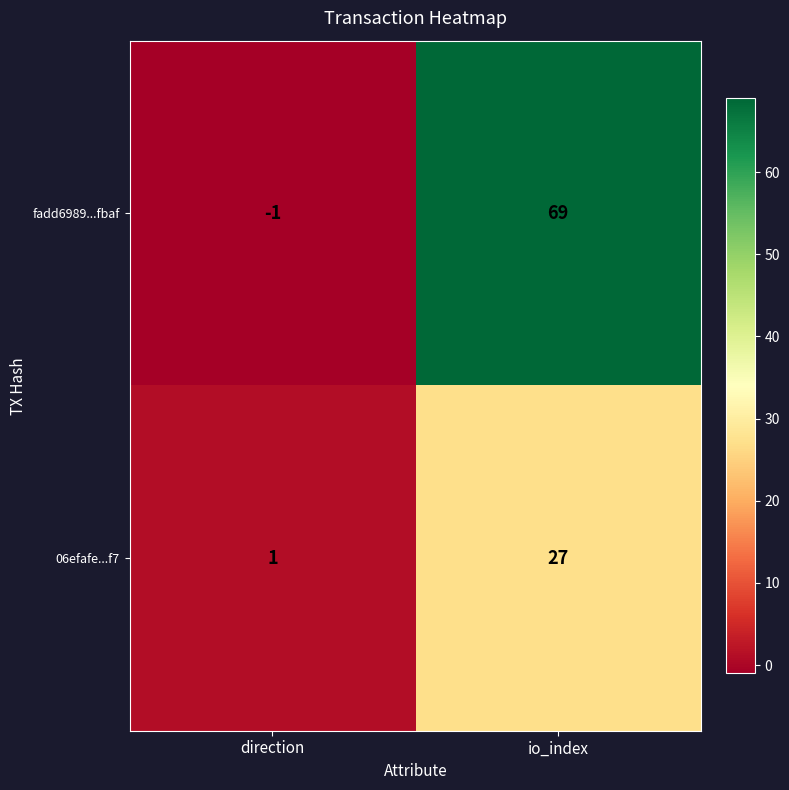

Reading left to right, extract all data points from this chart.

fadd6989...fbaf: -1	69
06efafe...f7: 1	27